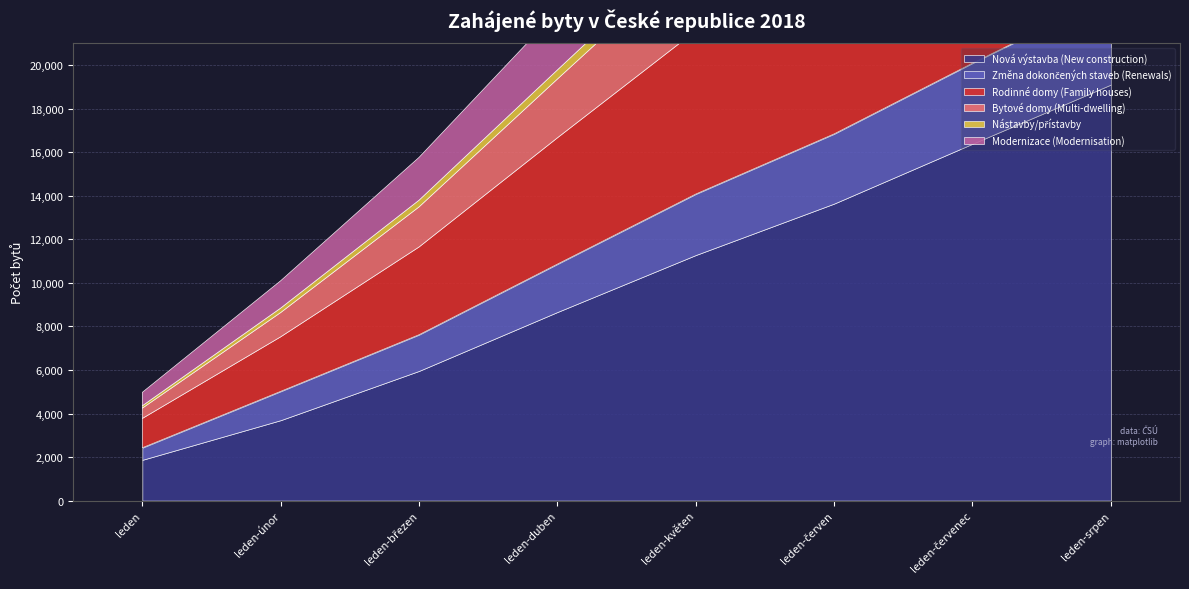

Read the Nová výstavba (New construction) value at leden, to the nearest 100.

1900